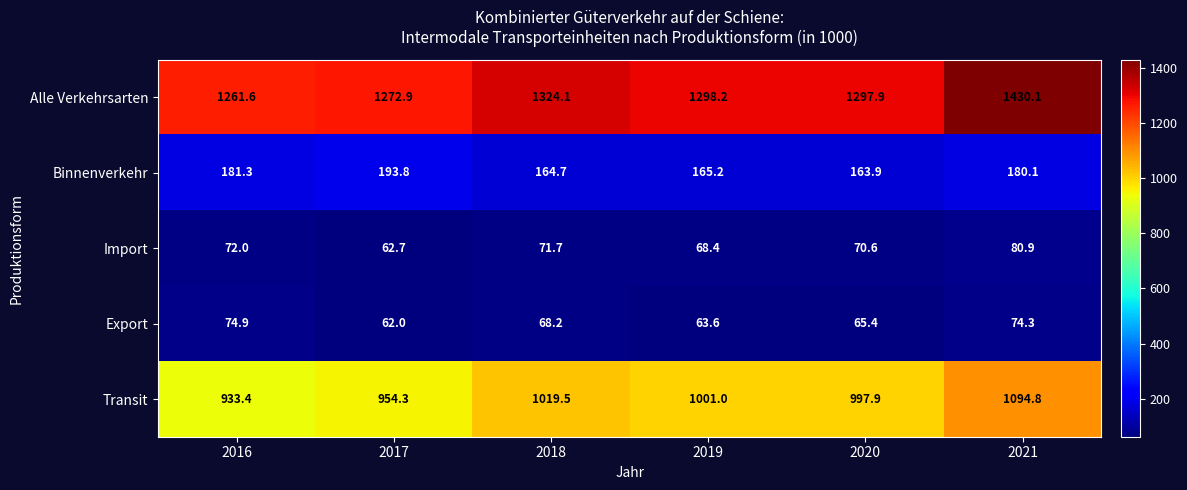

At which label does Export first exceed 68?

2016